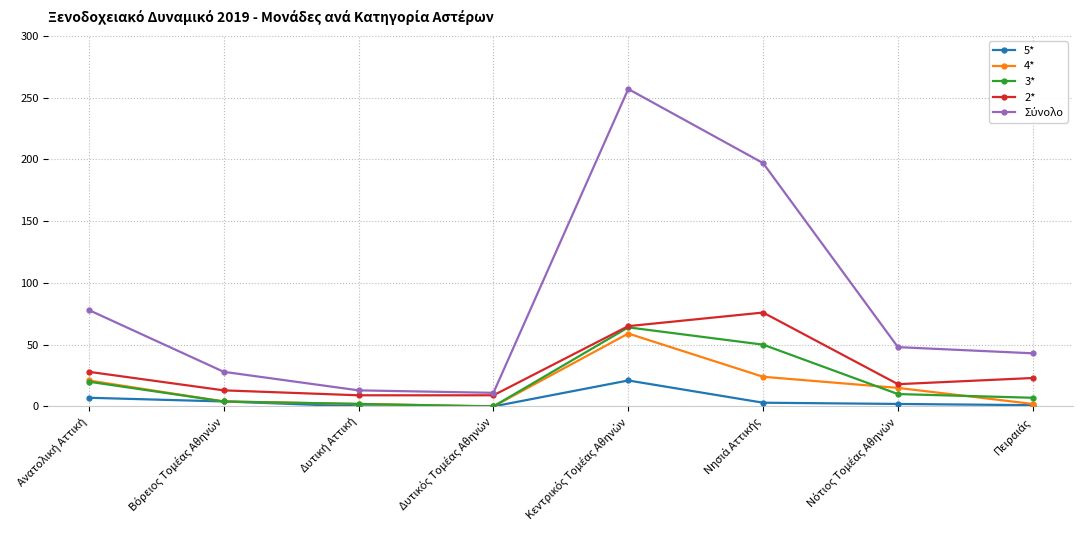

True or false: 3* has more than 2 points higher than both neighbors.

False